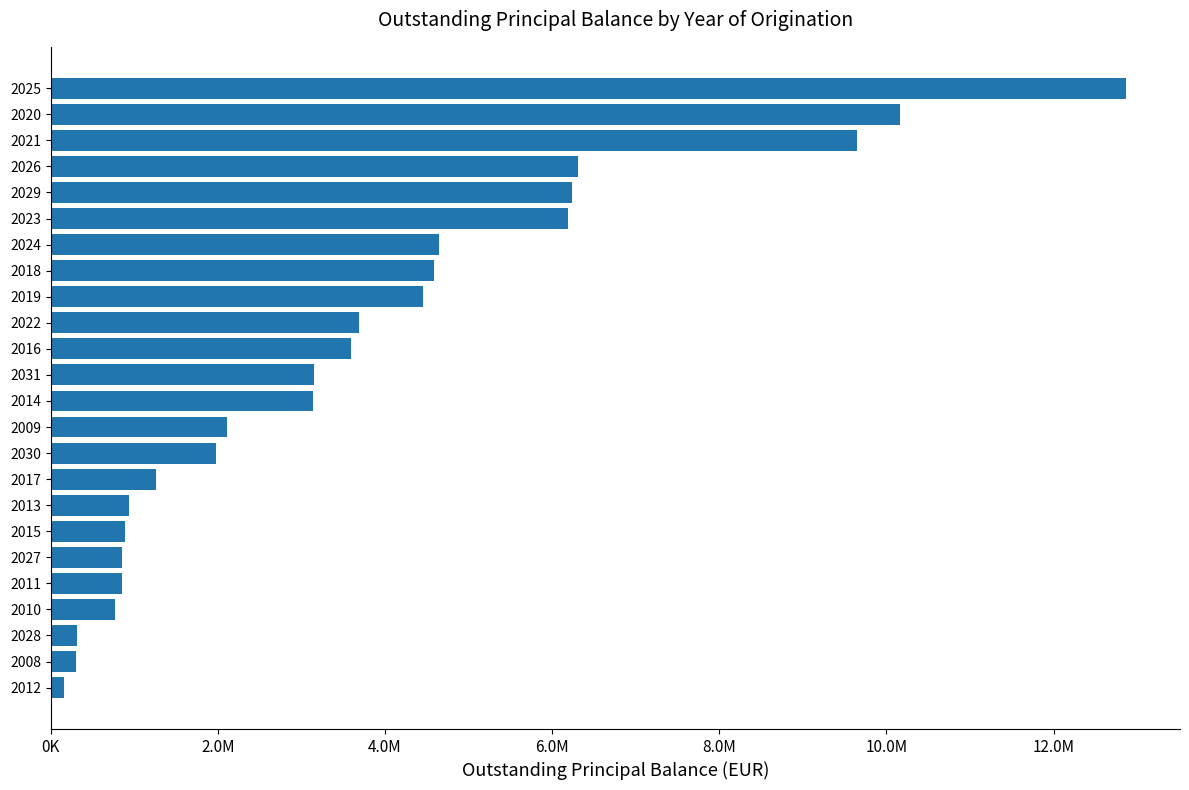

What is the sum of all values?

89119023.8